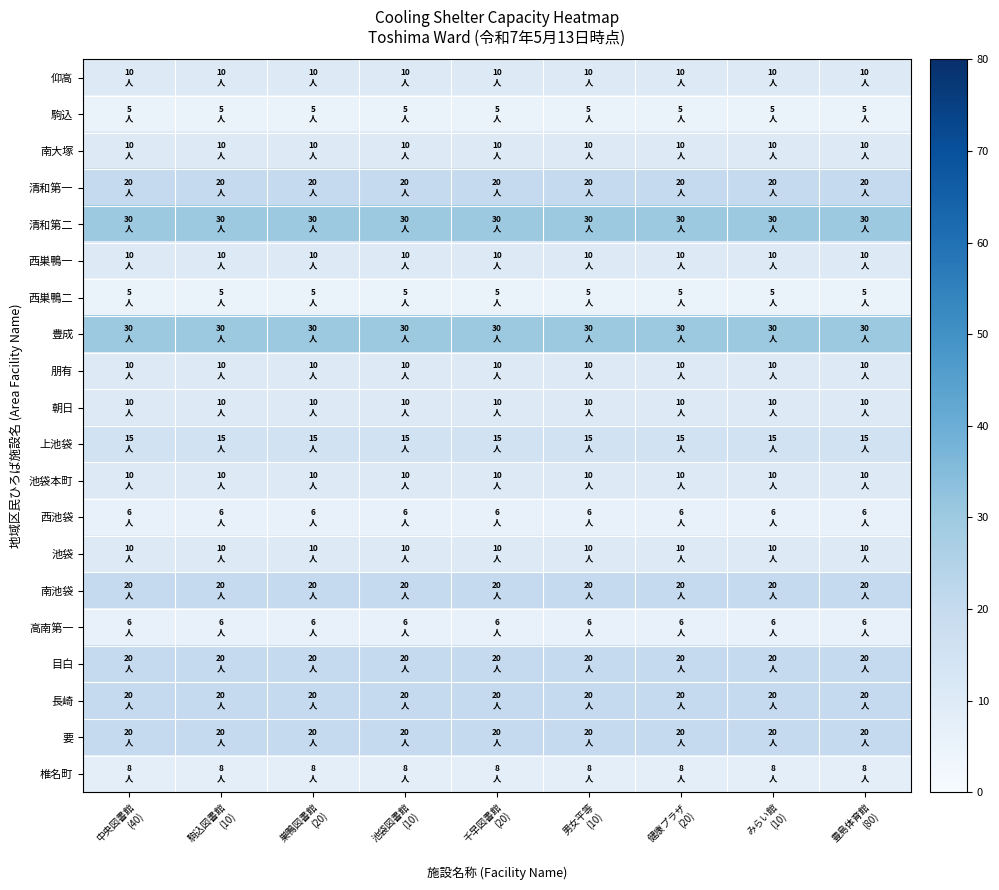

Which has a higher value, 豊島体育館
(80) or 池袋図書館
(10)?

豊島体育館
(80)